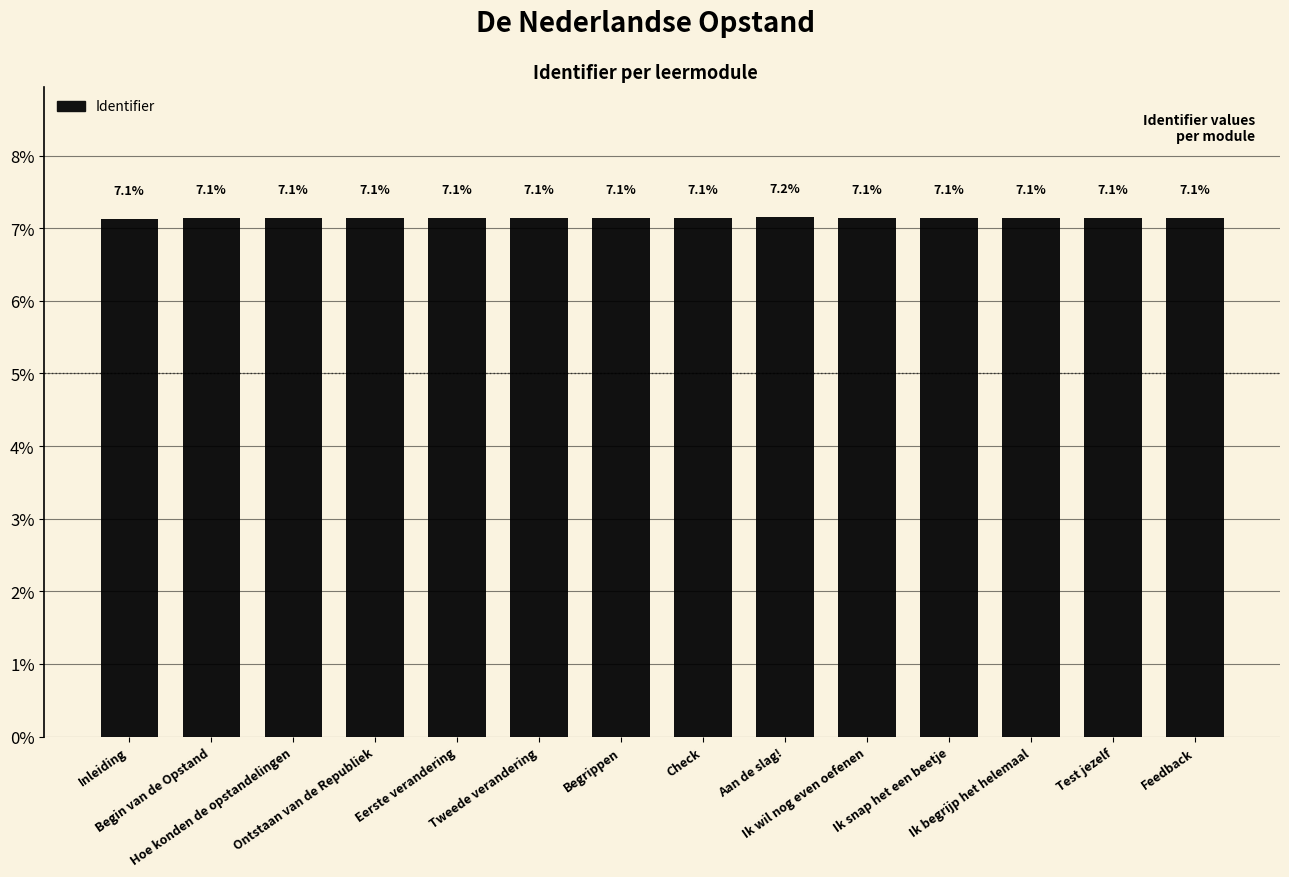

What value does the data have at Tweede verandering?

7.1